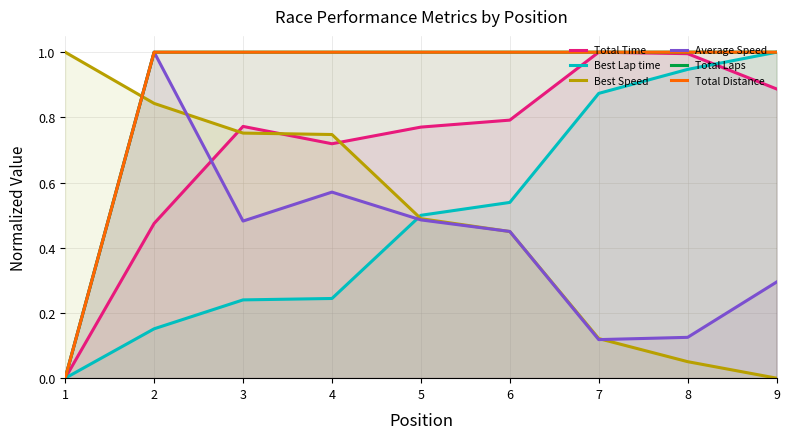

What are all the series names shown in the legend?

Total Time, Best Lap time, Best Speed, Average Speed, Total Laps, Total Distance